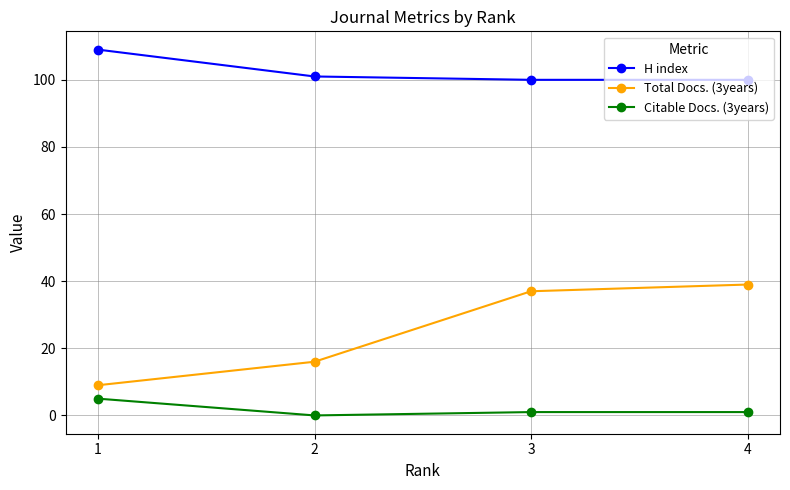

What is the difference between the highest and lowest values at 1?

104